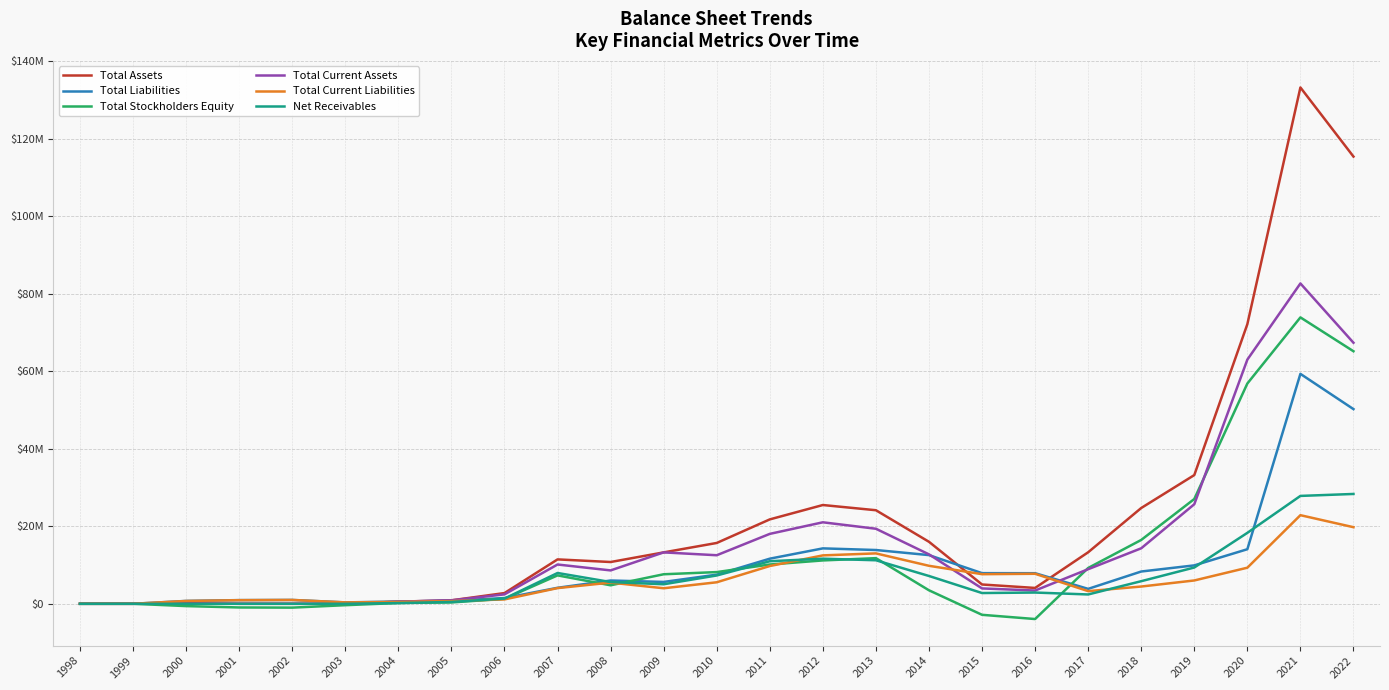

What is the difference between the highest and lowest values at 2012?

14303000